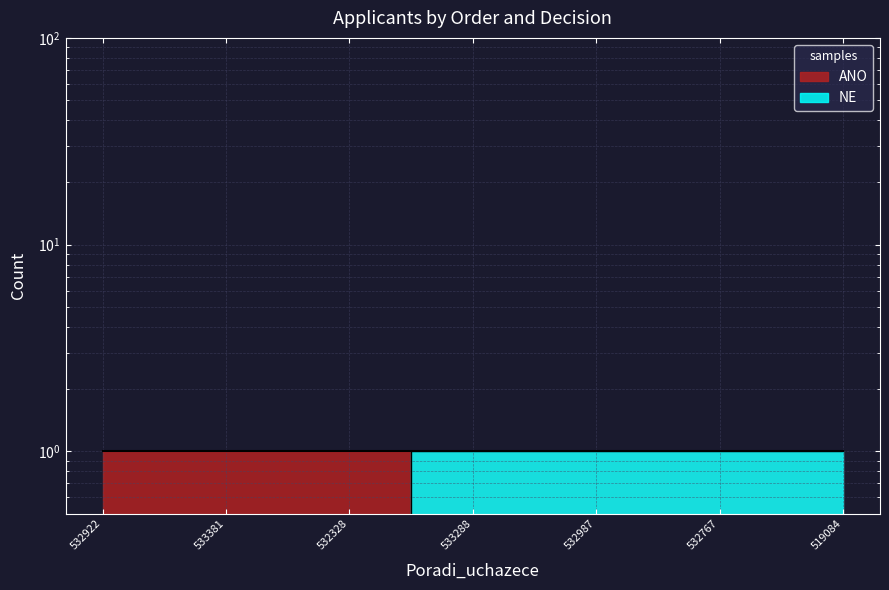

Reading left to right, extract all data points from this chart.

0	0	0	1	1	1	1